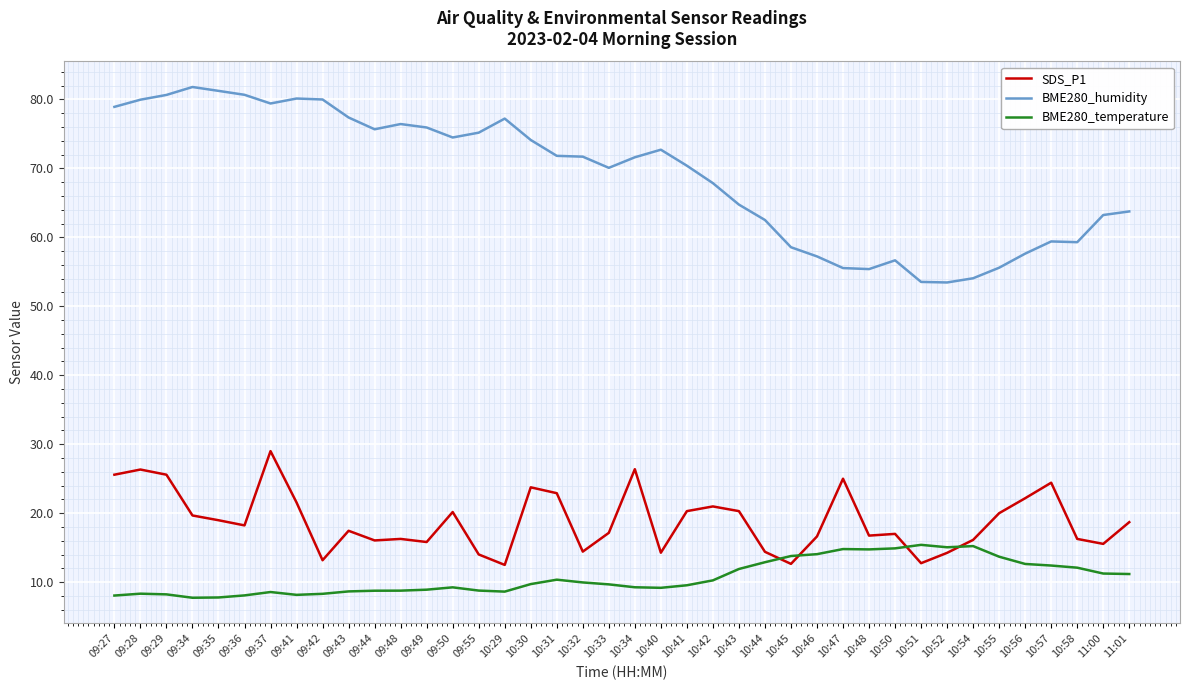

Which series has the largest range (max minus min)?

BME280_humidity